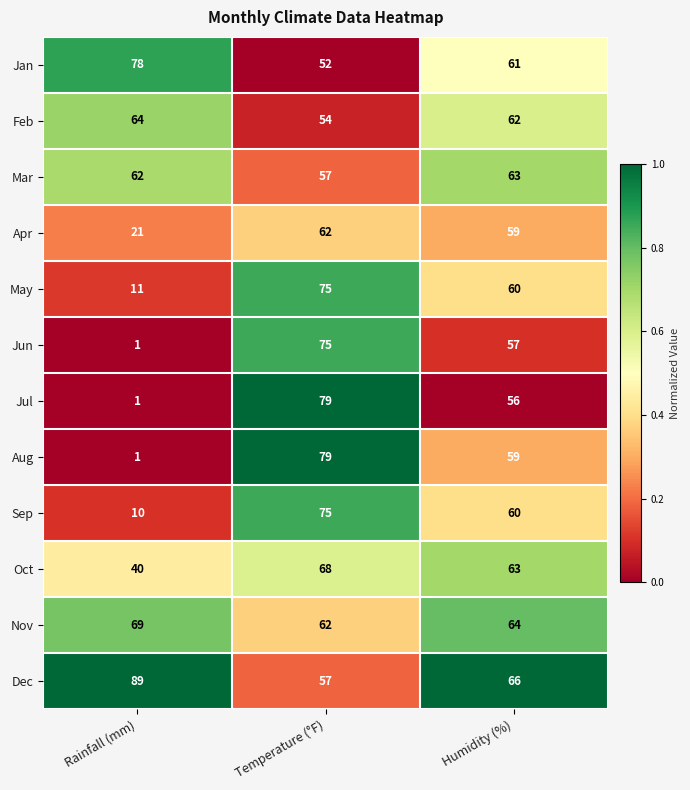

Is it true that Oct equals 41 at Temperature (°F)?

False